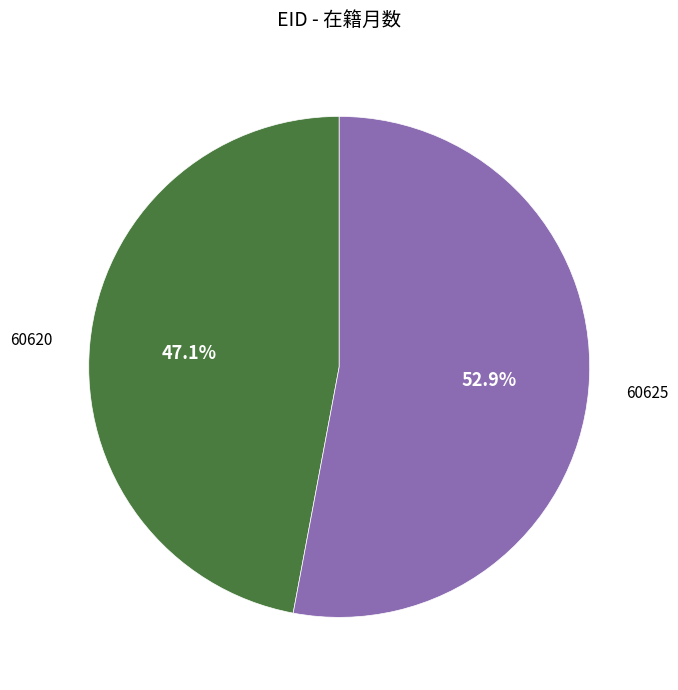

To the nearest percent, what portion does 60620 represent?

47%